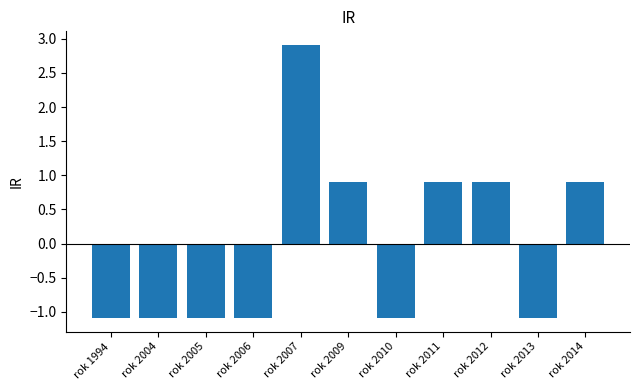

How many distinct data groups are displayed?

1